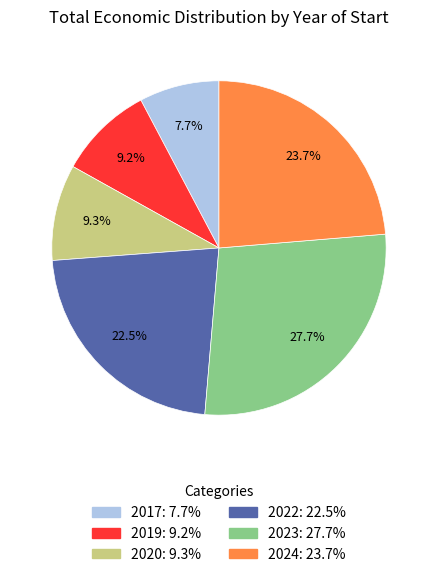

To the nearest percent, what is the average slice percentage?

17%